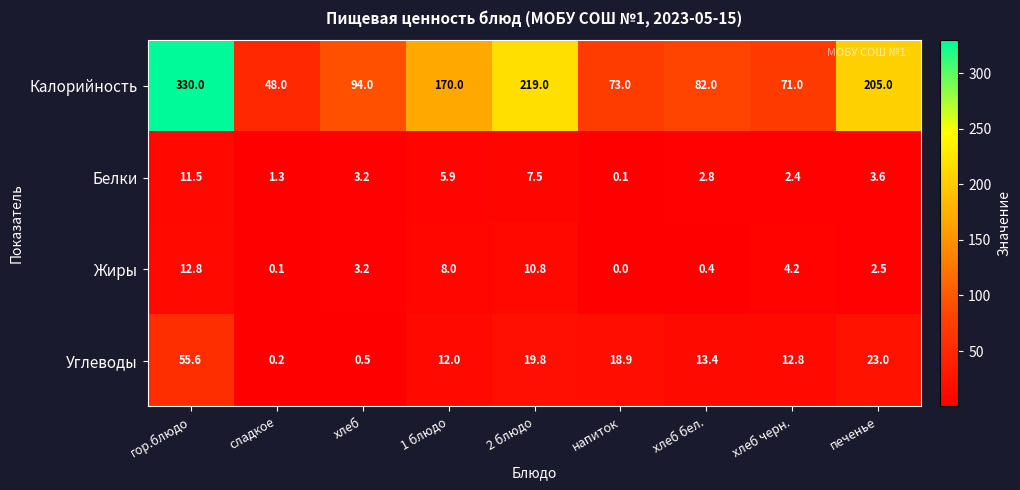

The value of Белки at печенье is 3.6. True or false?

True